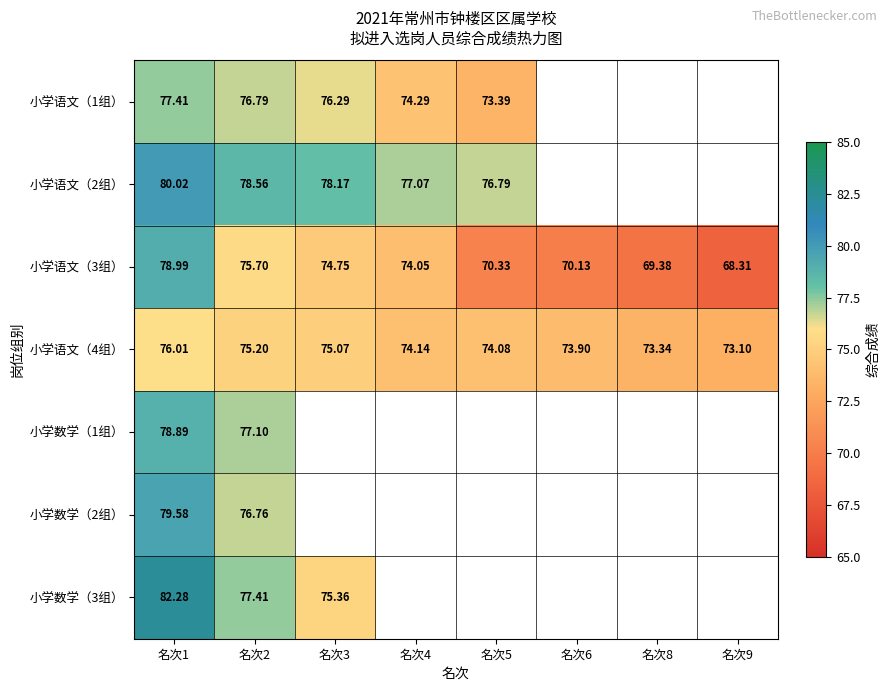

Which series changed the most between 名次2 and 名次5?

小学语文（3组）